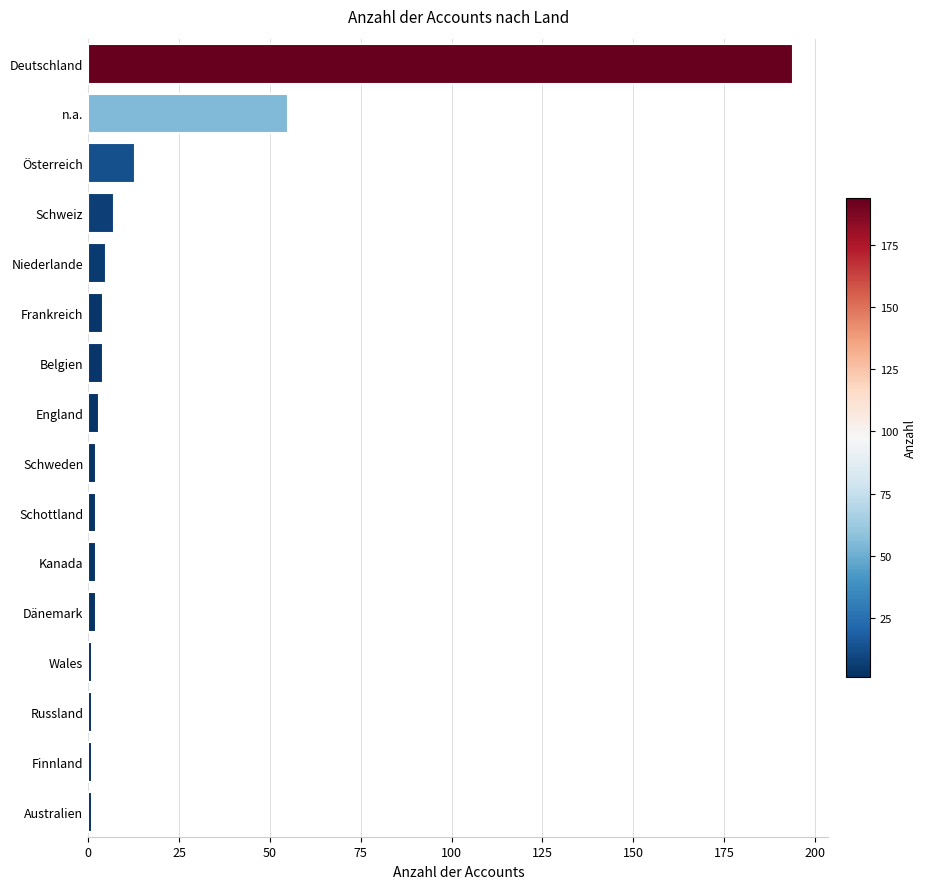

What is the average value?

19